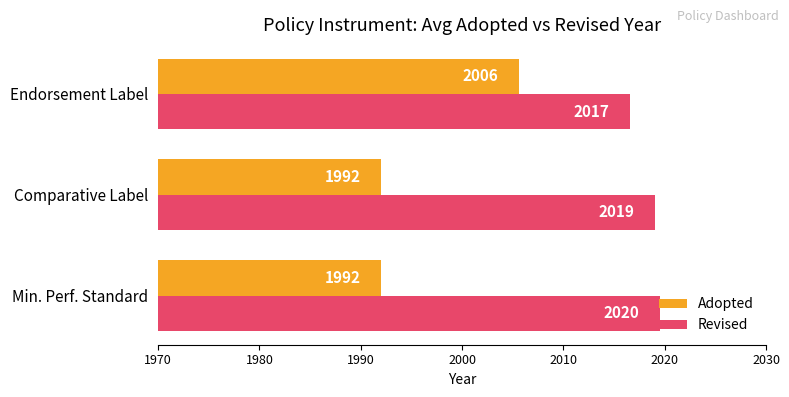

What is the minimum value for Adopted?

1992.0